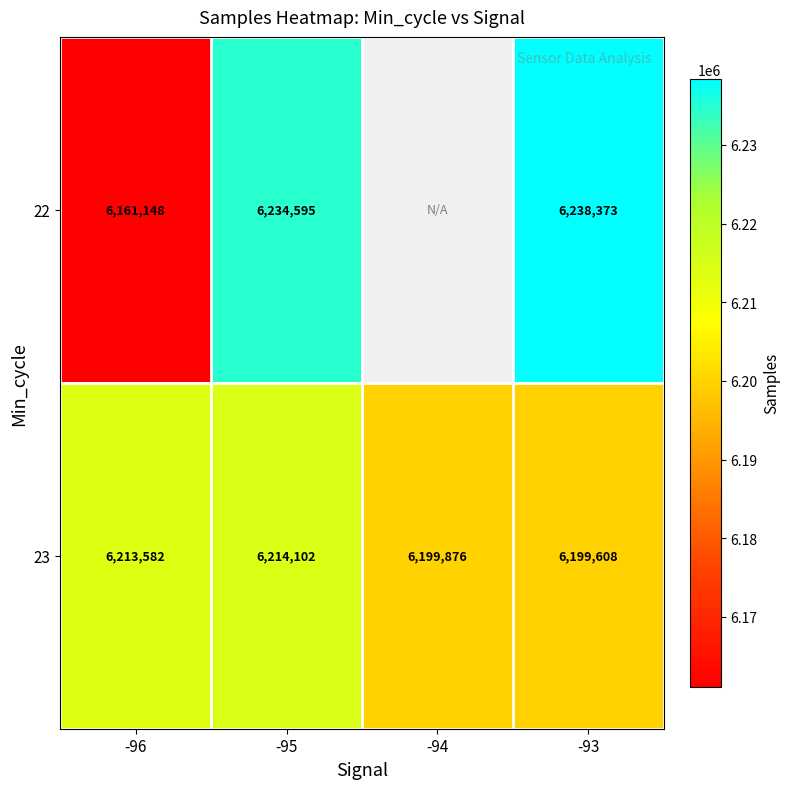

What value does the 23 series have at -93?

6199608